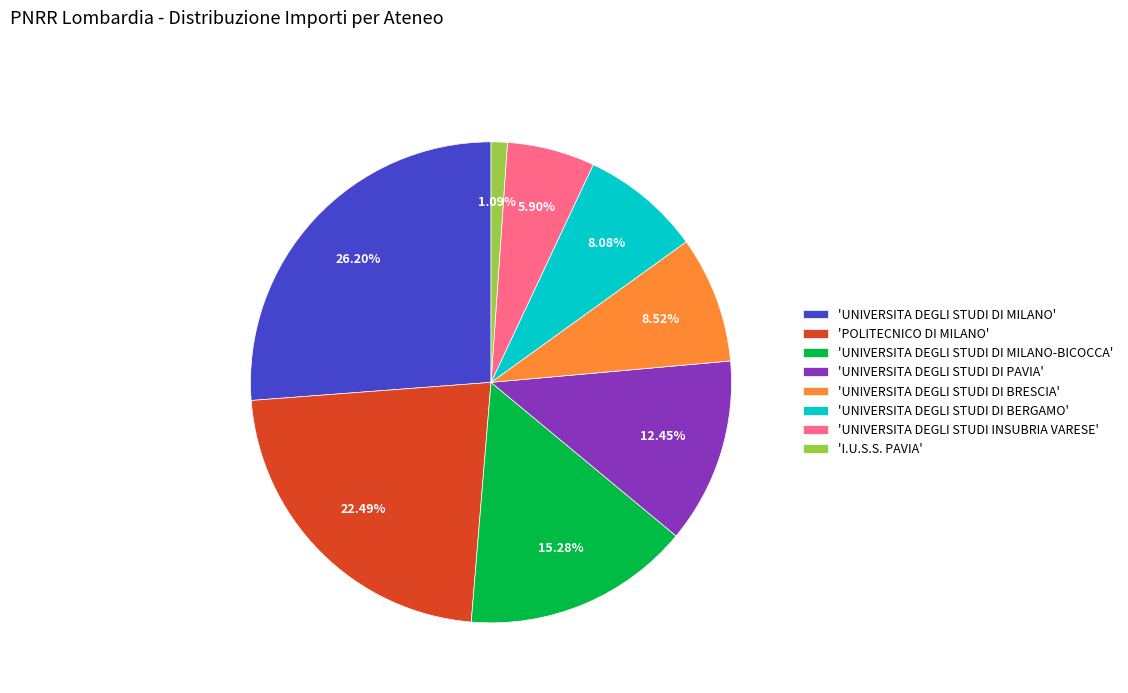

Which has a higher value, 'UNIVERSITA DEGLI STUDI DI PAVIA' or 'UNIVERSITA DEGLI STUDI INSUBRIA VARESE'?

'UNIVERSITA DEGLI STUDI DI PAVIA'